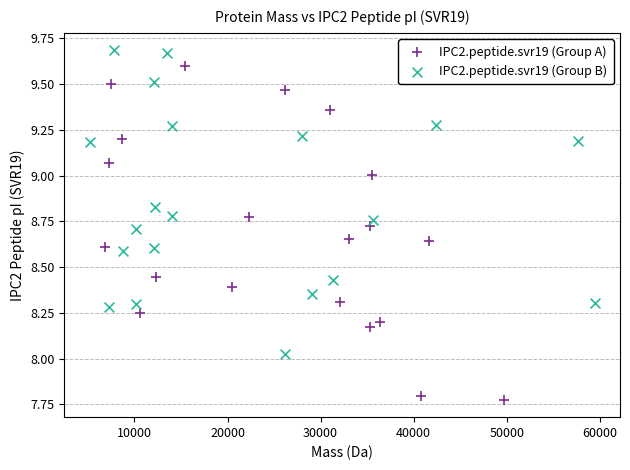

Which series has the widest spread of Y values?

IPC2.peptide.svr19 (Group A)